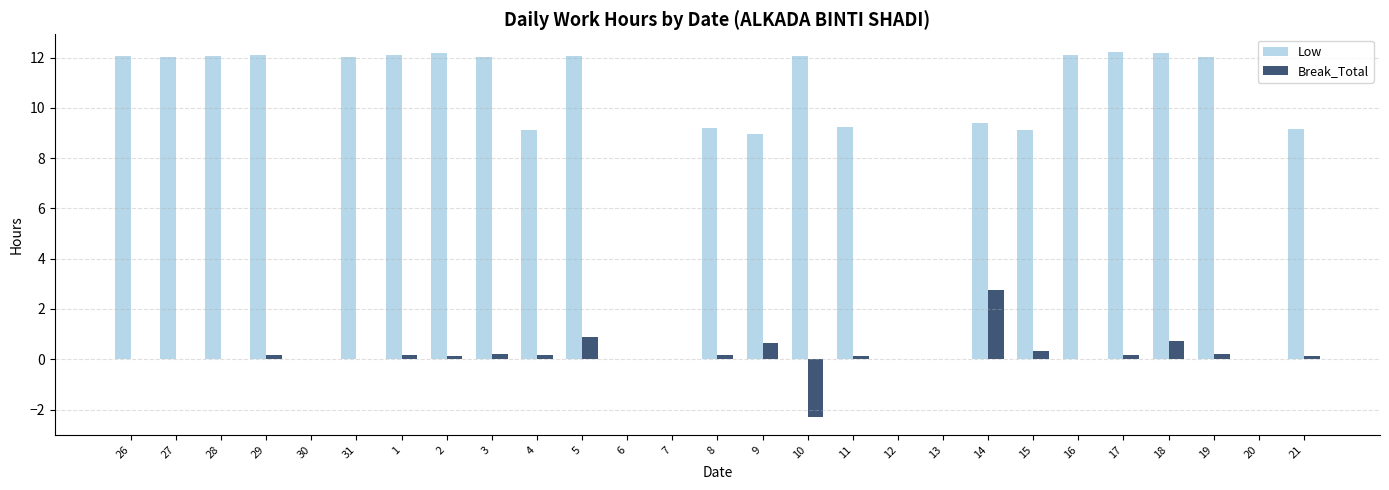

How many categories are shown in the chart?

27